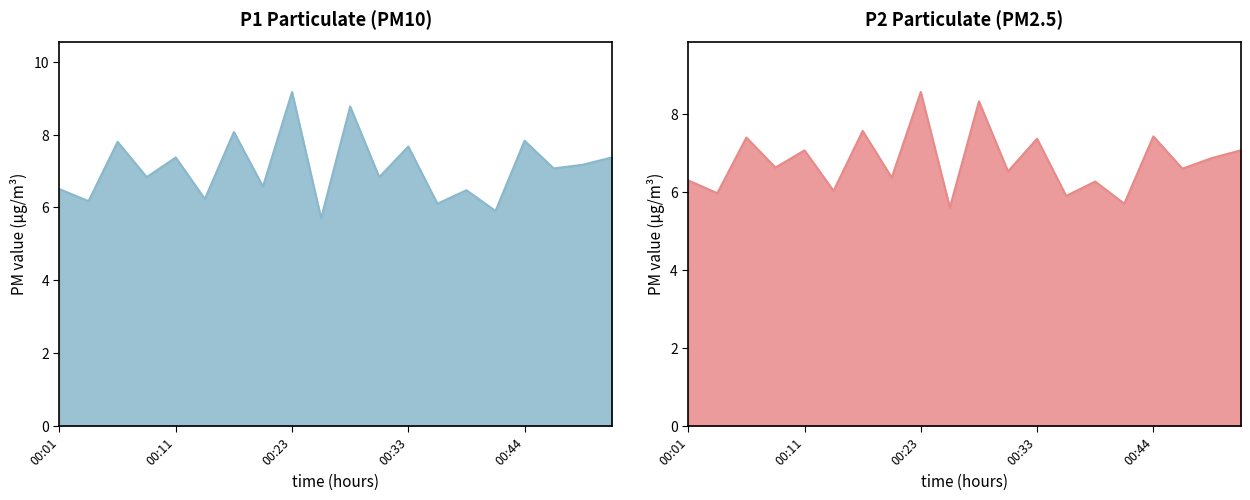

At which label does P1 first exceed 7?

00:06